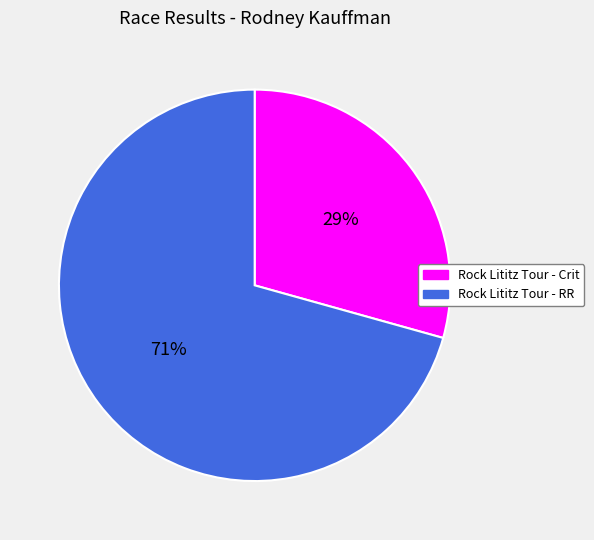

Rank the categories by value from lowest to highest.

Rock Lititz Tour - Crit, Rock Lititz Tour - RR